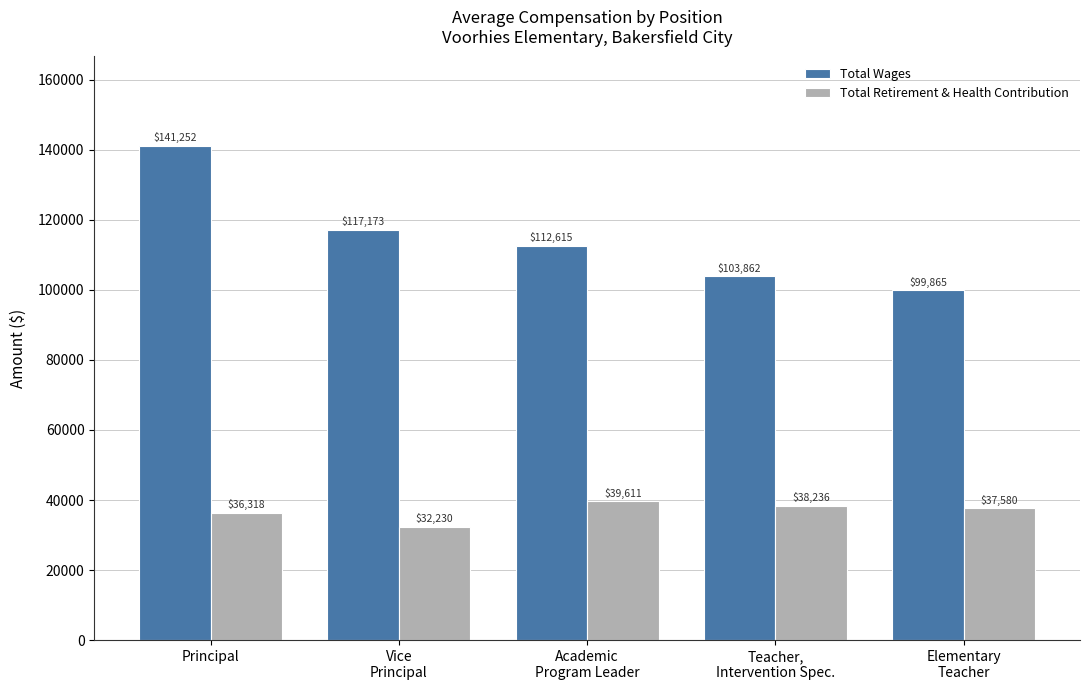

How many data points in Total Wages are less than 112615?

2